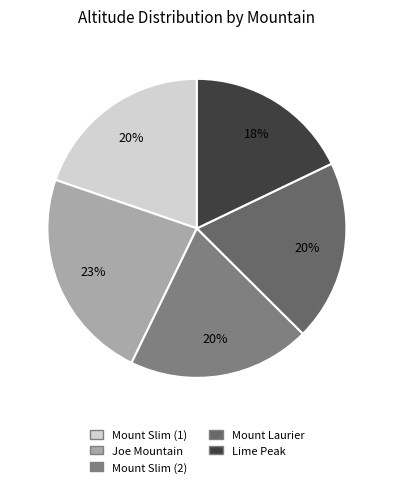

The Joe Mountain slice represents 34% of the pie. True or false?

False